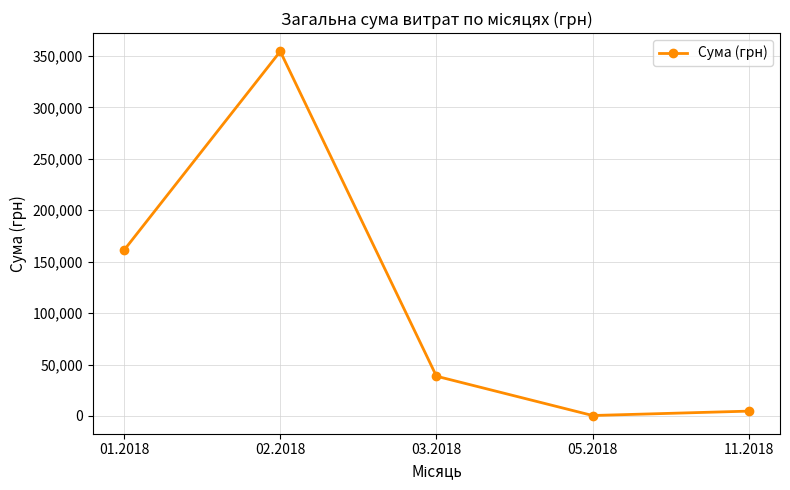

What is the difference between the values at 11.2018 and 05.2018?

4270.1